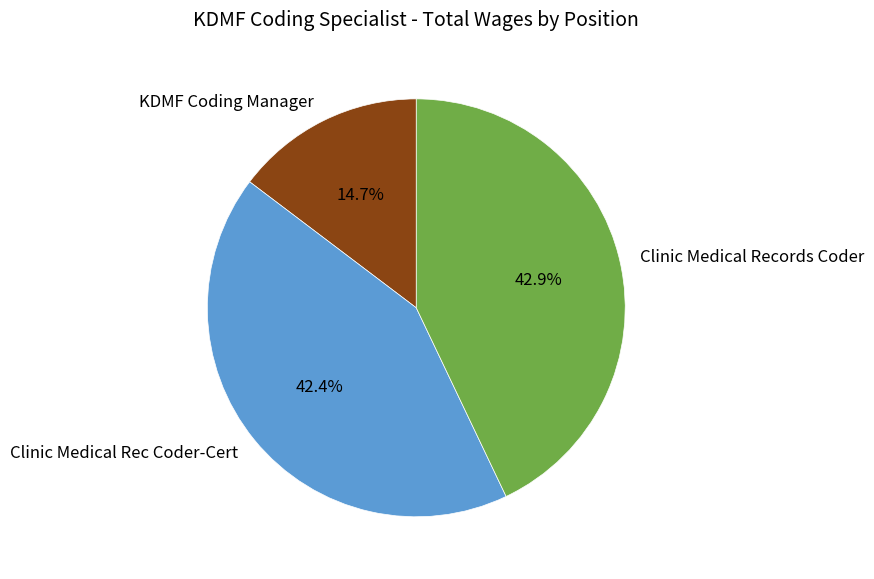

True or false: Clinic Medical Rec Coder-Cert accounts for 1% of the total.

False